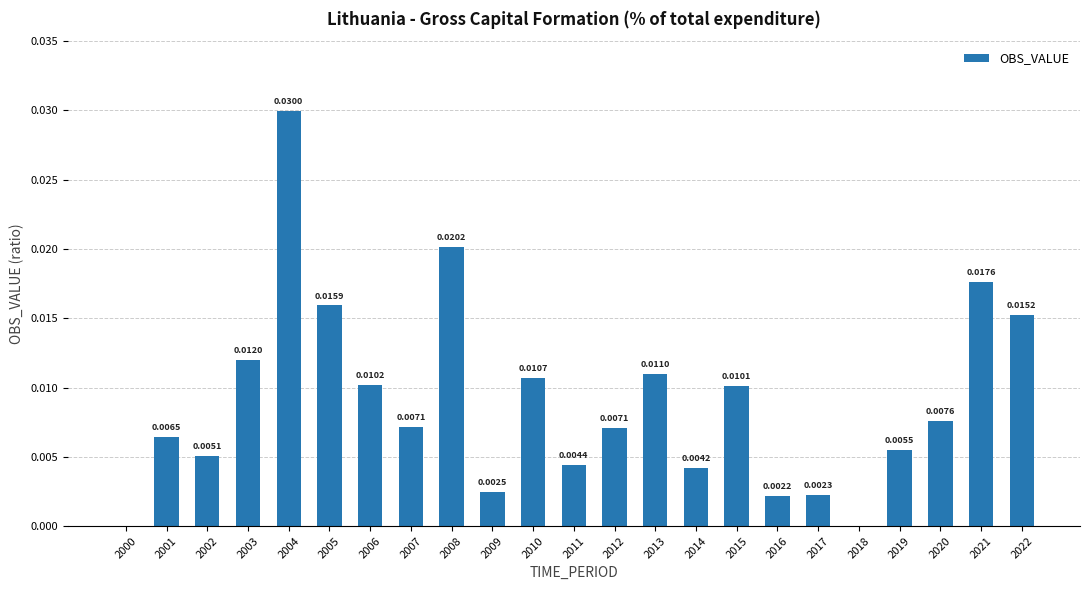

Does the chart contain stacked bars?

No